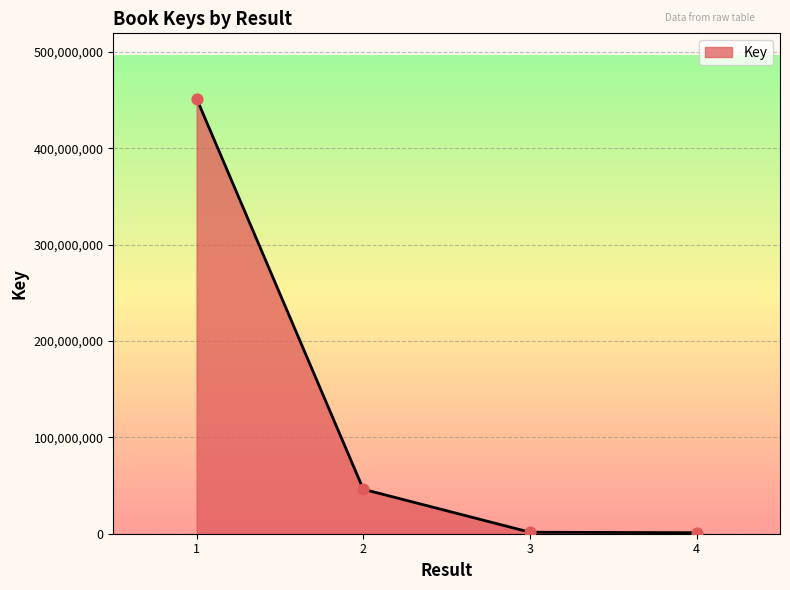

What is the change in value from 3 to 4?

-493278